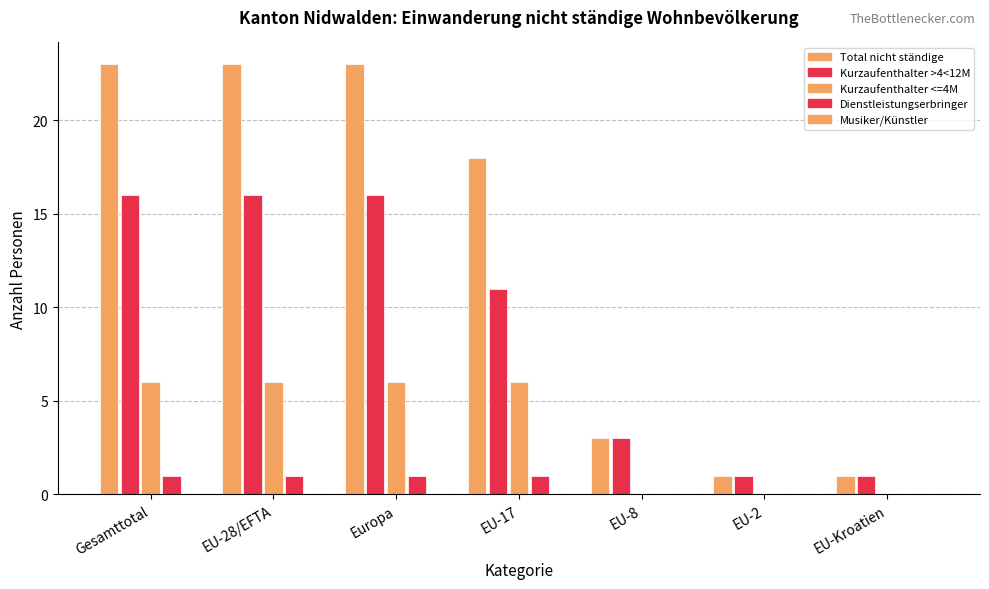

At how many categories does at least one series exceed 4?

4